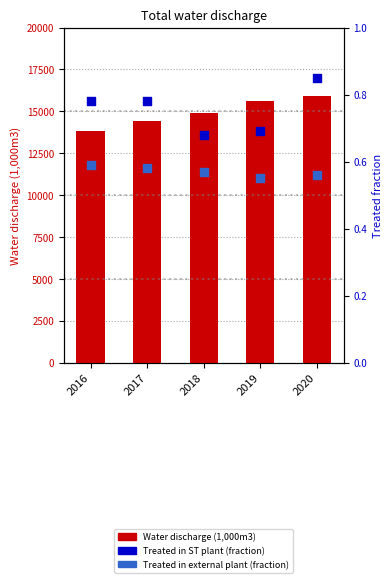

Which series has the largest total across all categories?

Water discharge (1,000m3)